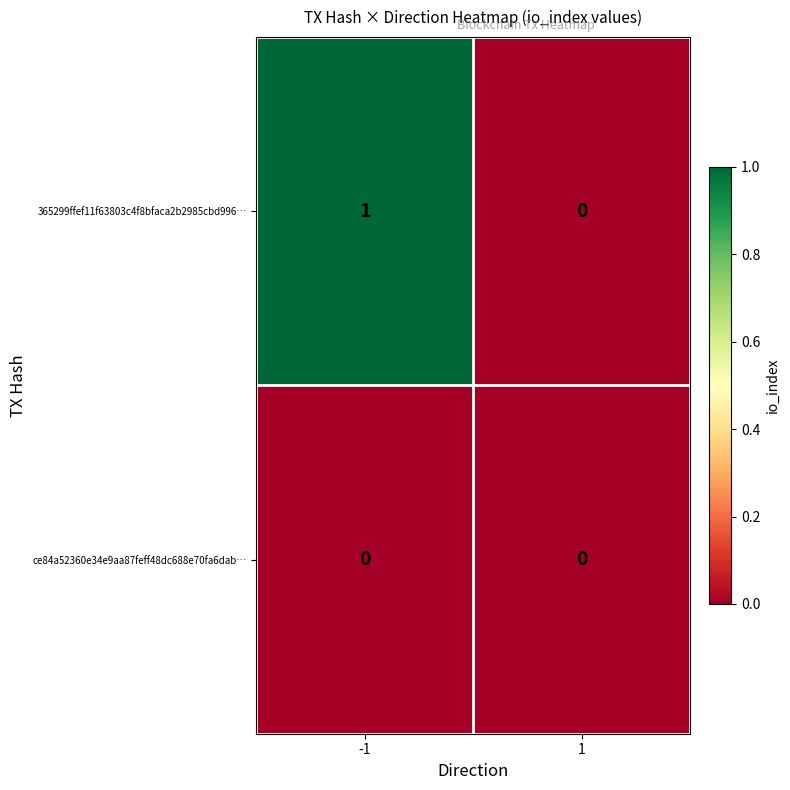

List the labels in order of 365299ffef11f63803c4f8bfaca2b2985cbd996… value, largest first.

-1, 1